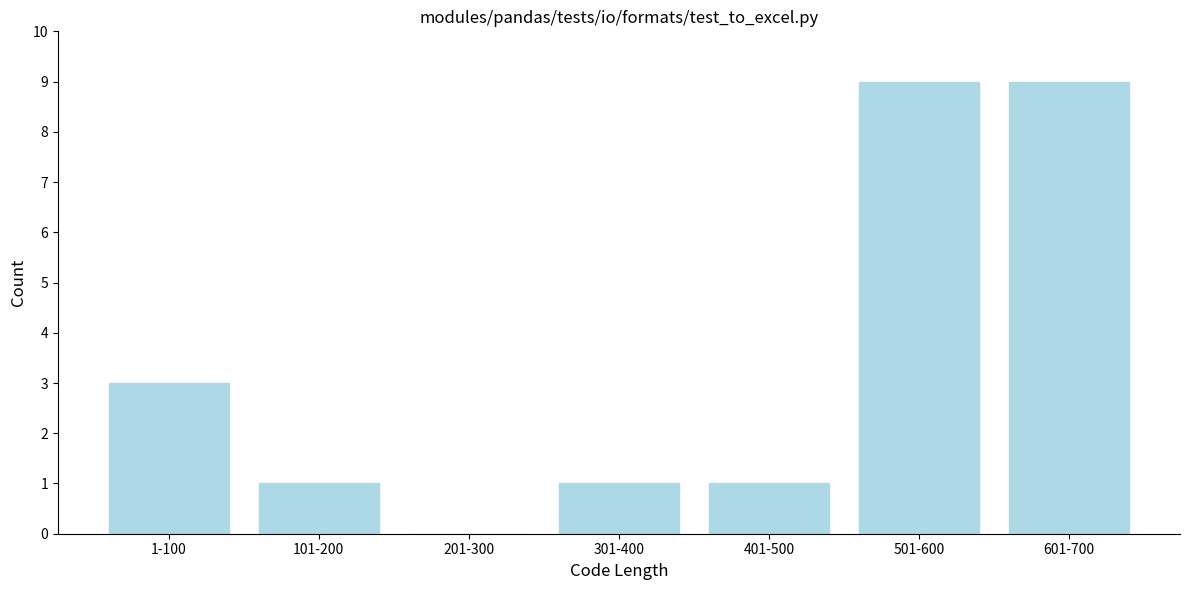

Reading left to right, what are all the values shown in this chart?

1-100=3	101-200=1	201-300=0	301-400=1	401-500=1	501-600=9	601-700=9